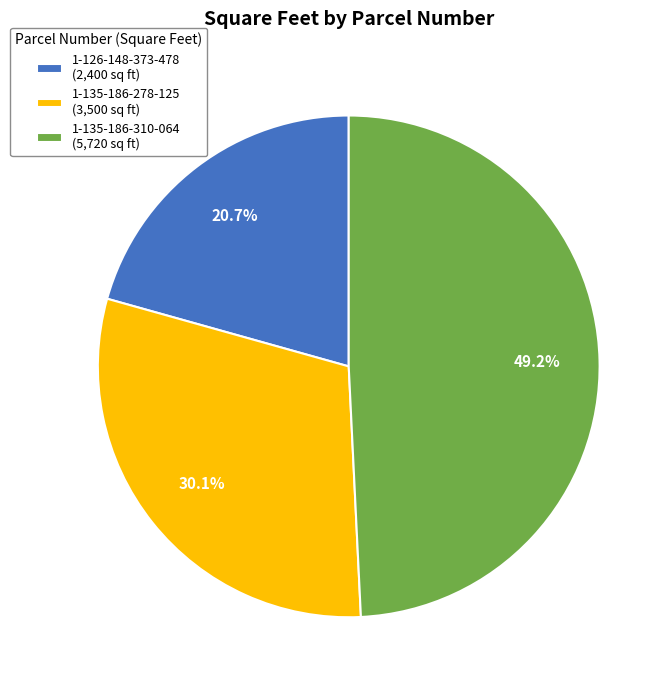

Does any single category account for the majority?

No